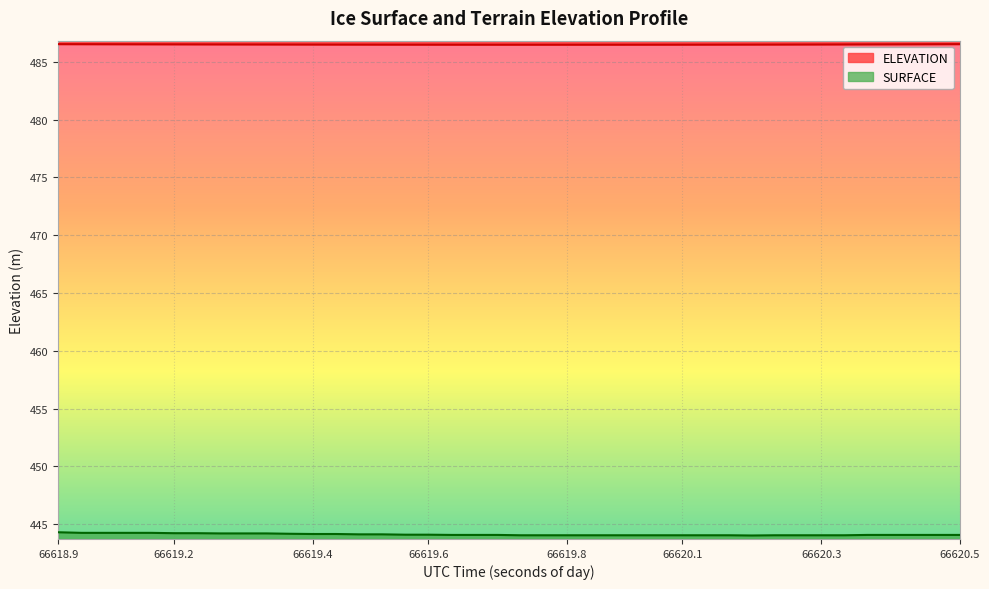

True or false: SURFACE and ELEVATION cross at least once.

False